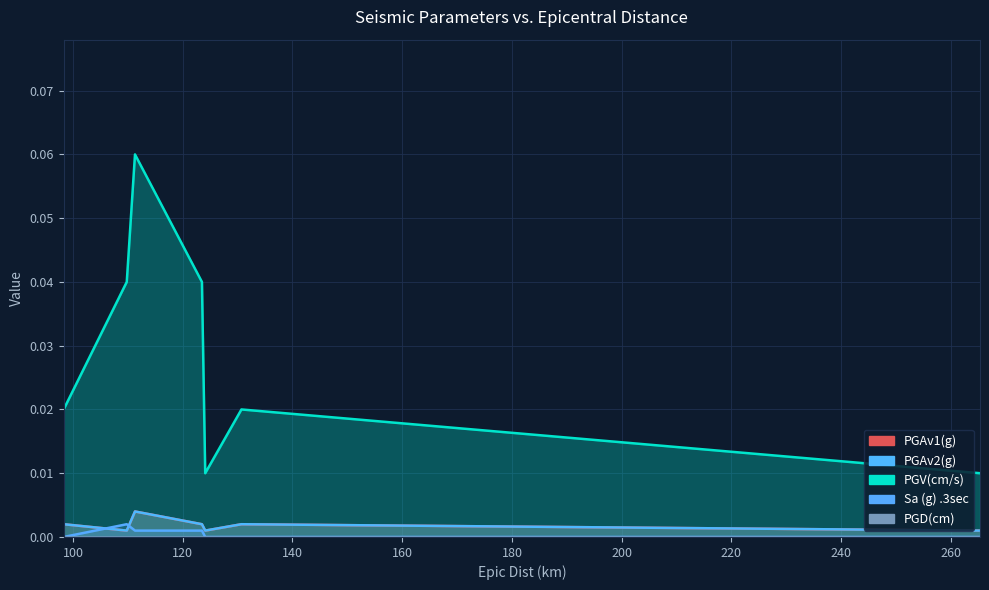

What is the sum of all PGV(cm/s) values?

0.2